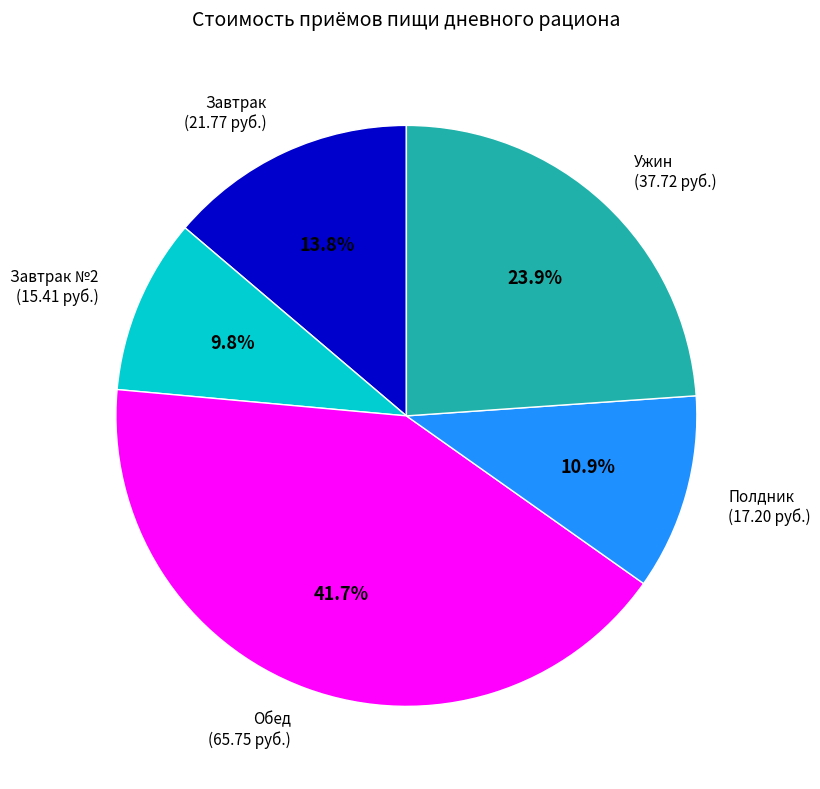

What is the smallest slice in the pie chart?

Завтрак №2